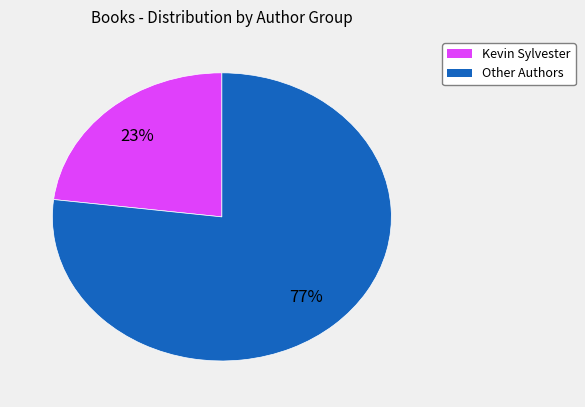

To the nearest percent, what is the difference between the largest and smallest slice percentages?

54%